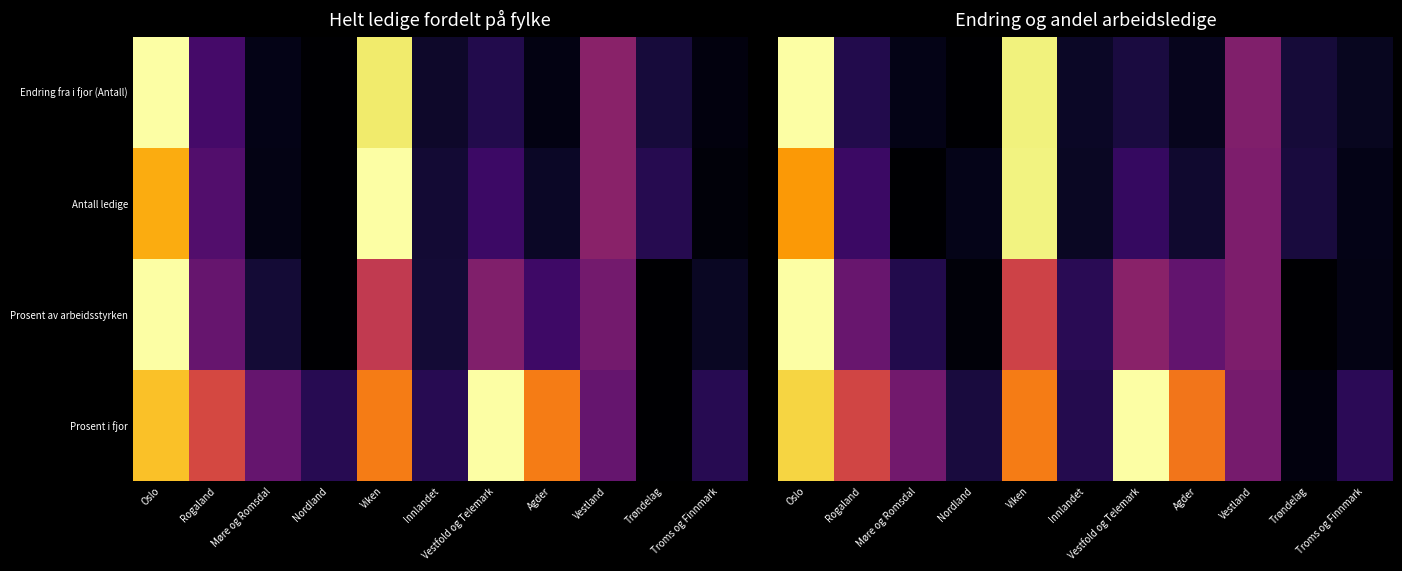

The Endring fra i fjor (Antall) series shows 0.1 at Agder. True or false?

True